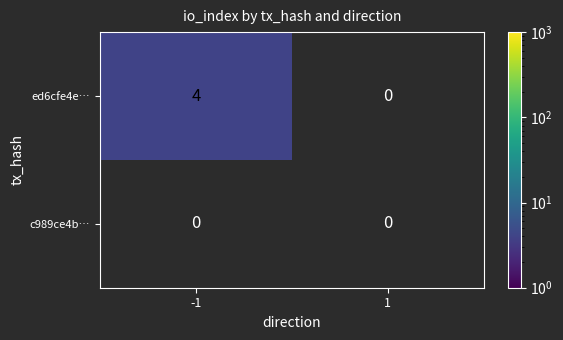

Which series has the largest range (max minus min)?

ed6cfe4e…